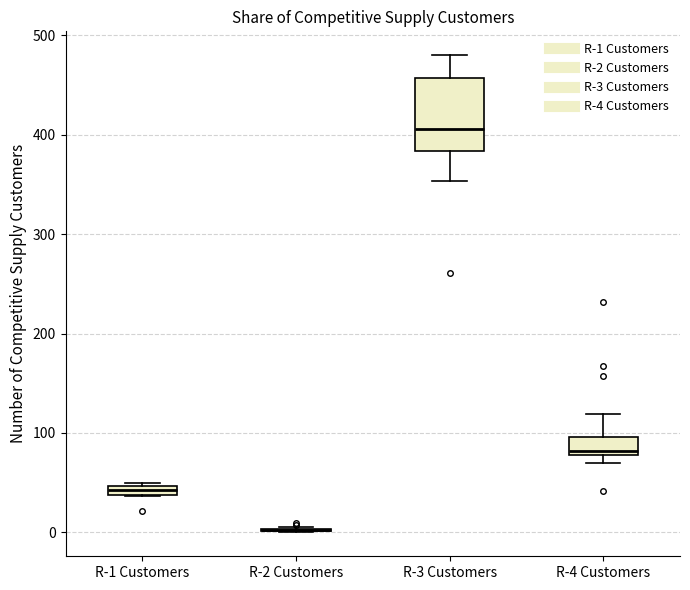

Comparing the boxes themselves (not the whiskers), which one is the tallest?

R-3 Customers